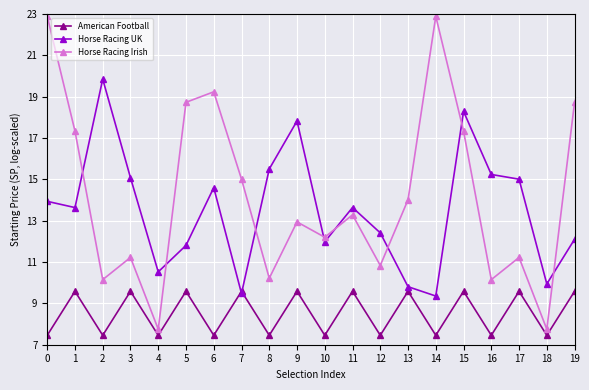

Is it true that American Football equals 13.0 at 7?

False